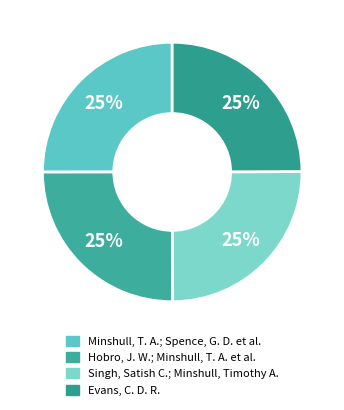

Approximately how many times larger is the value at Singh, Satish C.; Minshull, Timothy A. compared to Minshull, T. A.; Spence, G. D. et al.?

1.0